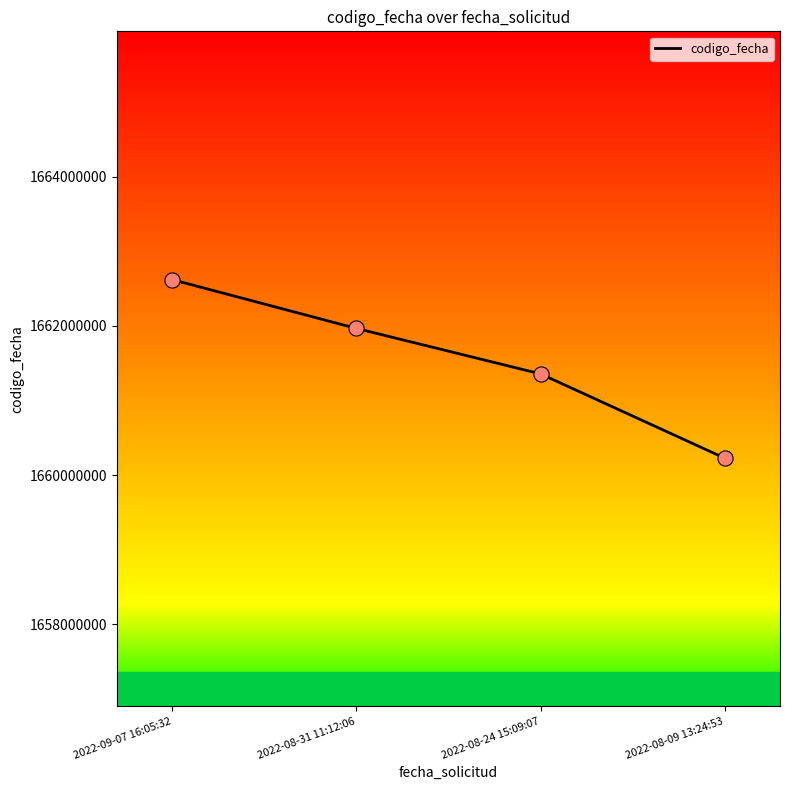

Between 2022-08-24 15:09:07 and 2022-08-09 13:24:53, which is larger?

2022-08-24 15:09:07